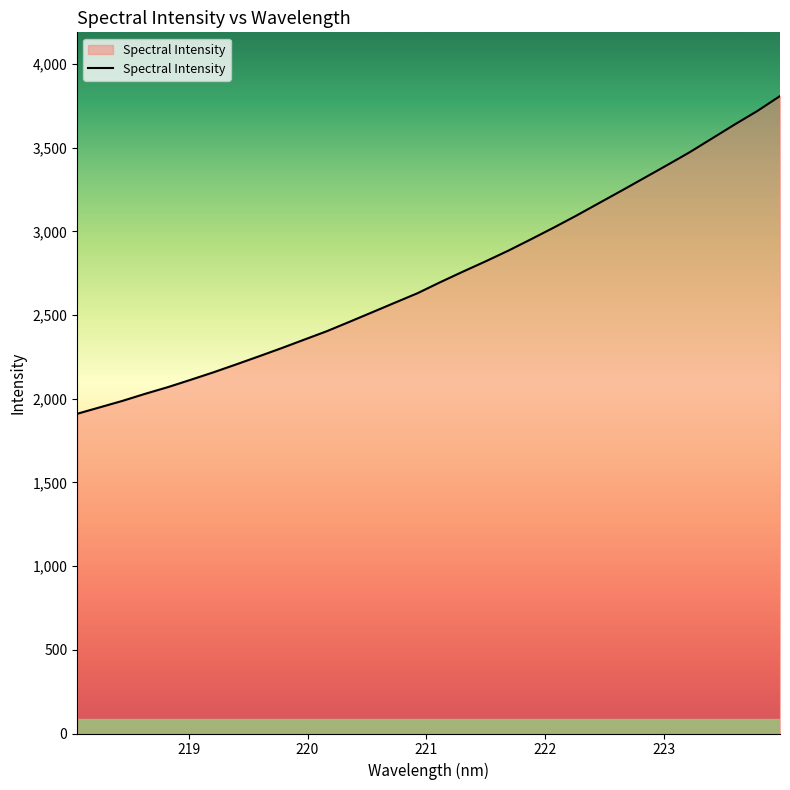

What is the difference between the maximum and minimum values?

1897.9